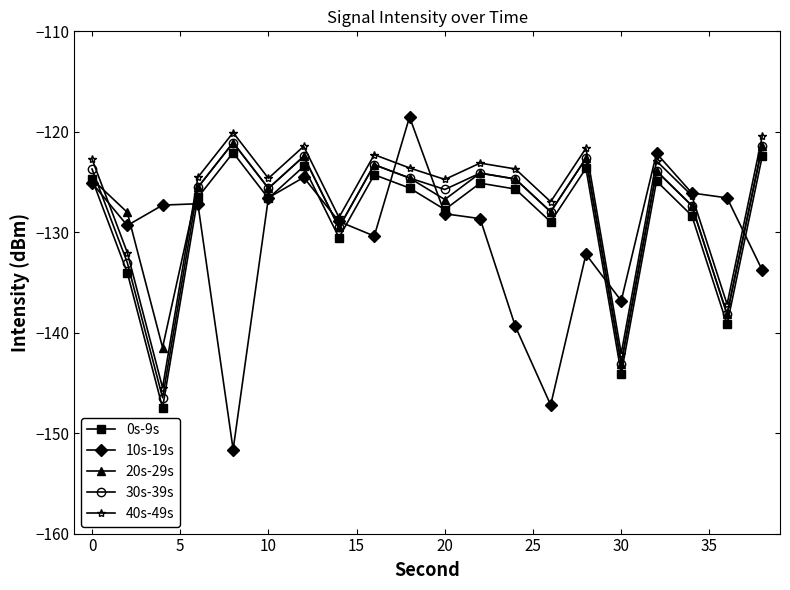

In 30s-39s, how many points are lower than both neighbors (excluding endpoints)?

7